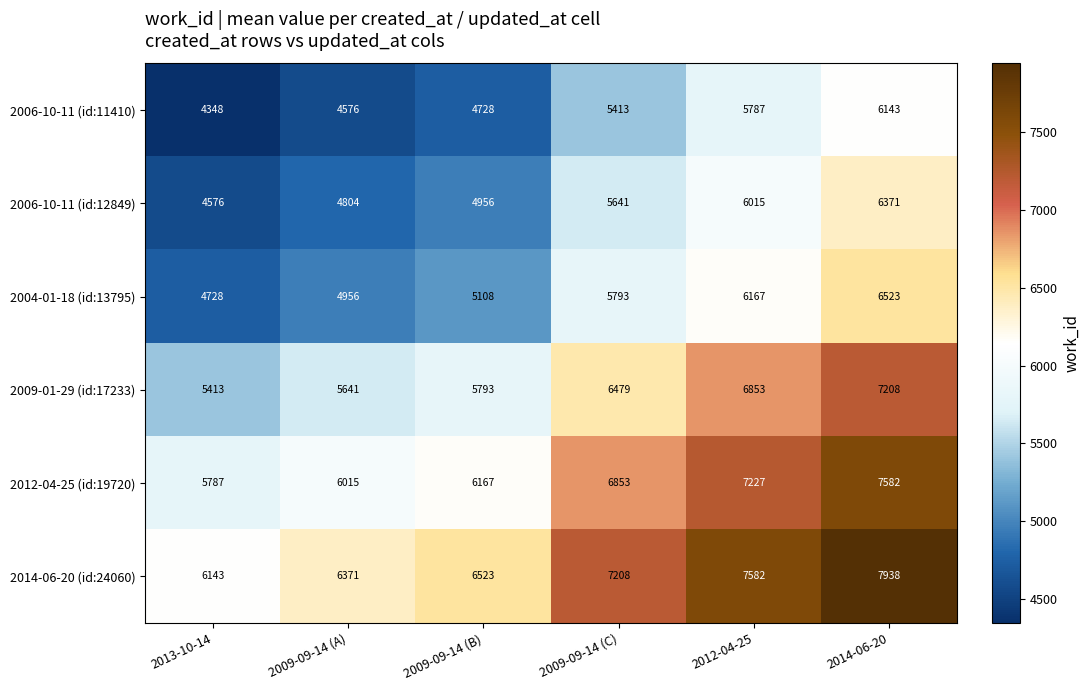

What is the spread (max minus min) of values at 2014-06-20?

1795